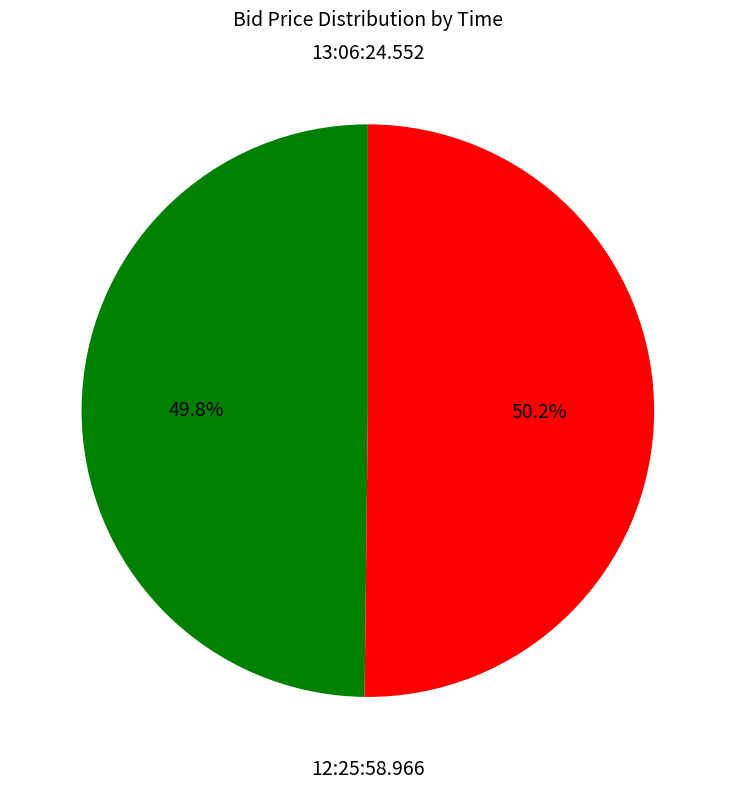

Is there any slice that represents more than half of the pie?

Yes